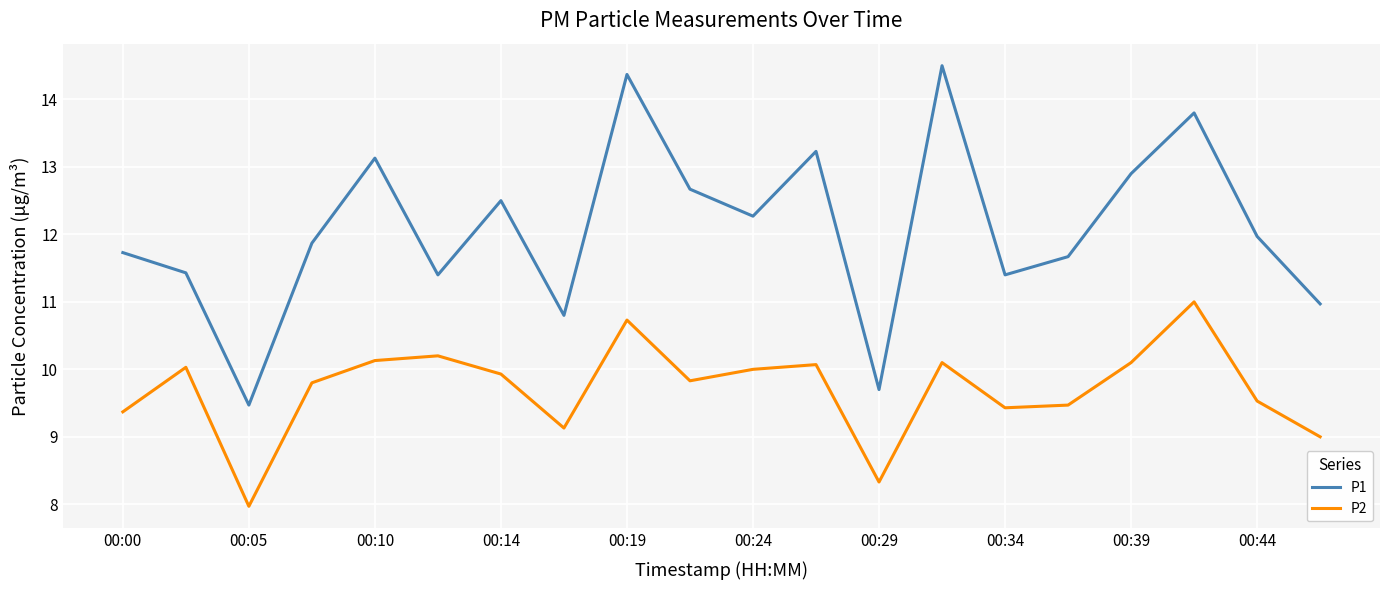

Reading left to right, list all the values displayed in this chart.

P1: 11.7	11.4	9.5	11.9	13.1	11.4	12.5	10.8	14.4	12.7	12.3	13.2	9.7	14.5	11.4	11.7	12.9	13.8	12.0	11.0
P2: 9.4	10.0	8.0	9.8	10.1	10.2	9.9	9.1	10.7	9.8	10.0	10.1	8.3	10.1	9.4	9.5	10.1	11.0	9.5	9.0